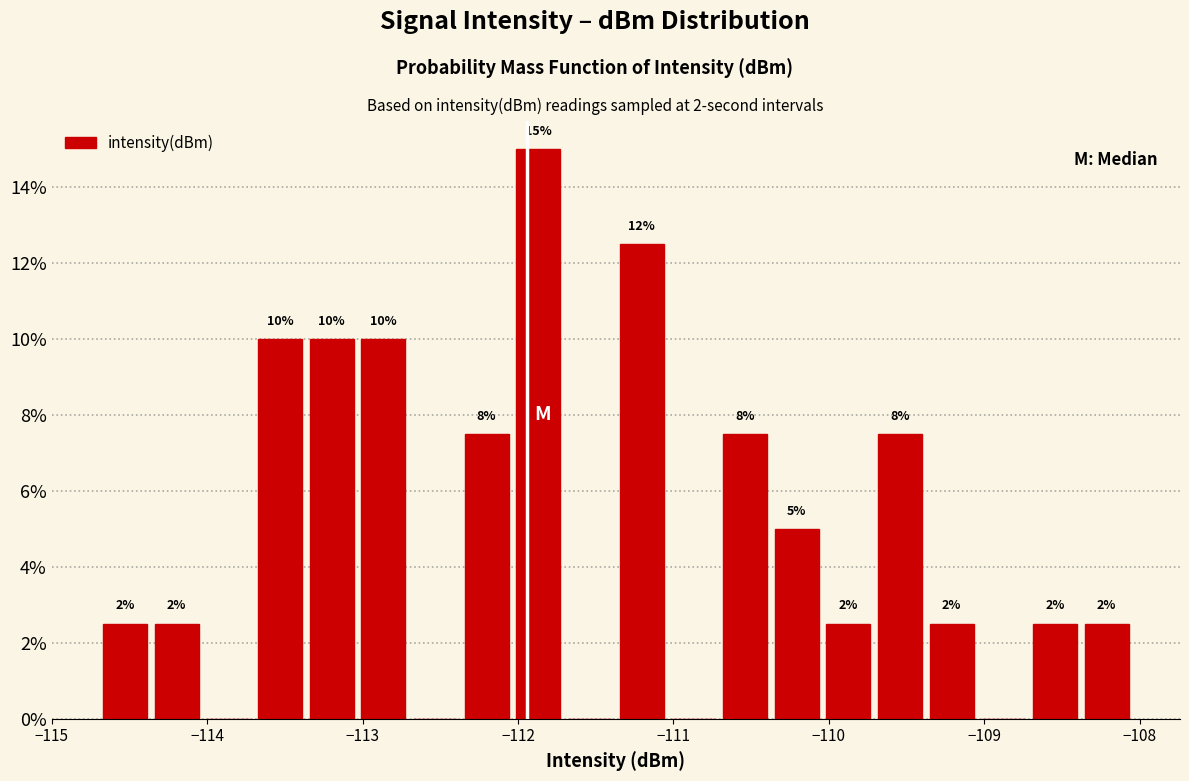

Around what value on the x-axis is the tallest bar? Give the approximate position of its centre, as read against the axis.

-111.9